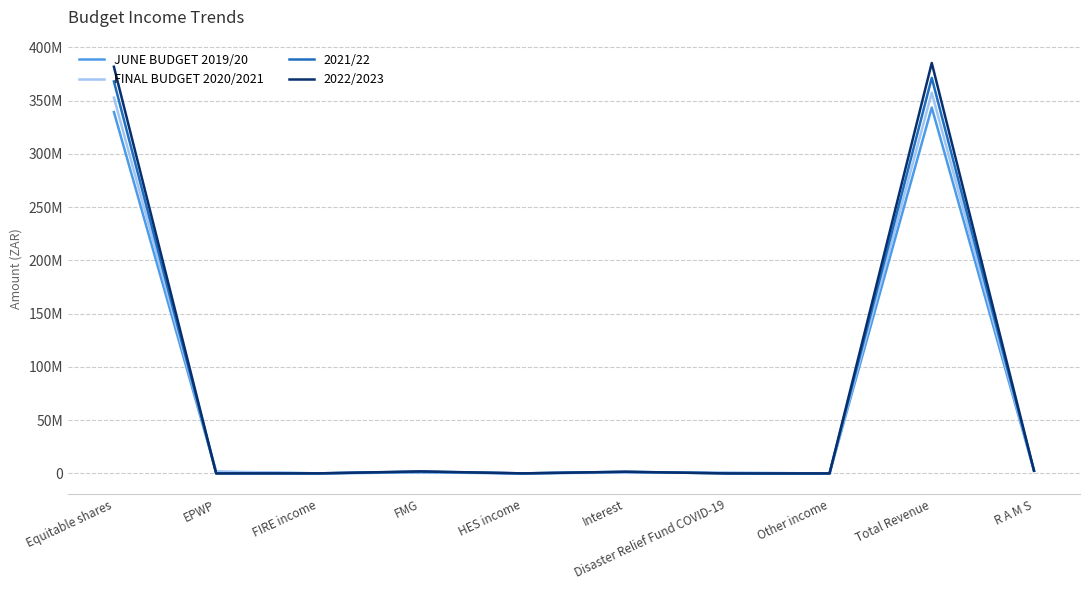

What is the sum of all 2021/22 values?

745255000